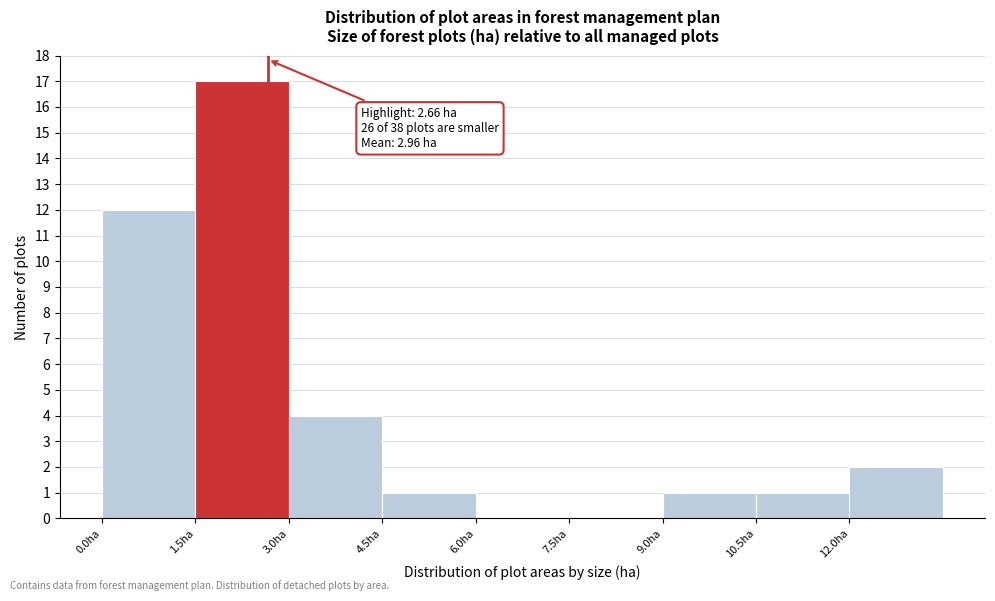

Which range on the x-axis has the tallest bar?

1.5 to 3.0